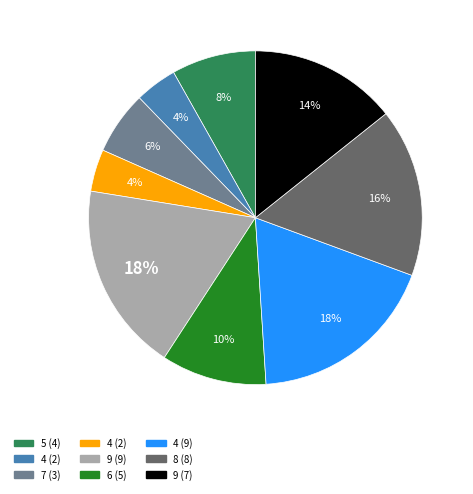

Is there any slice that represents more than half of the pie?

No